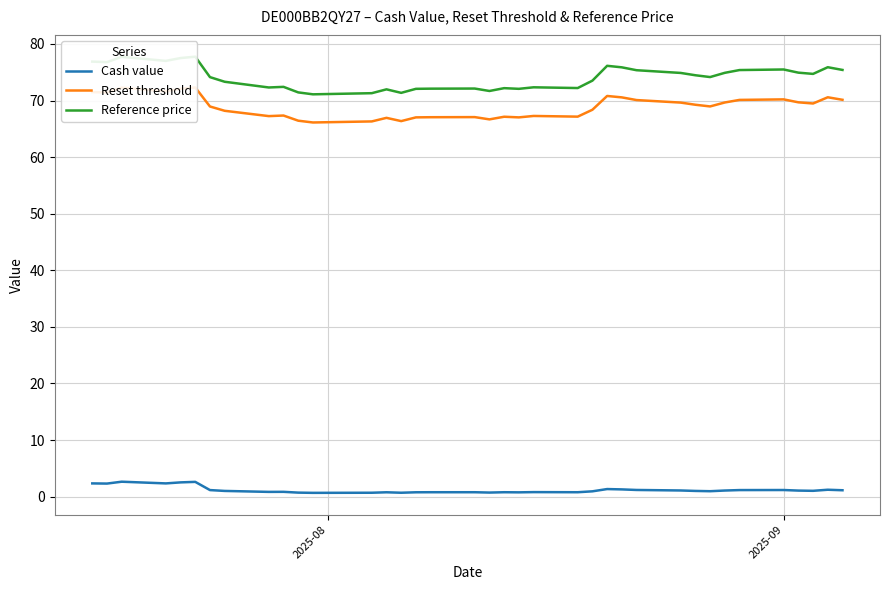

Which series has the largest range (max minus min)?

Reference price